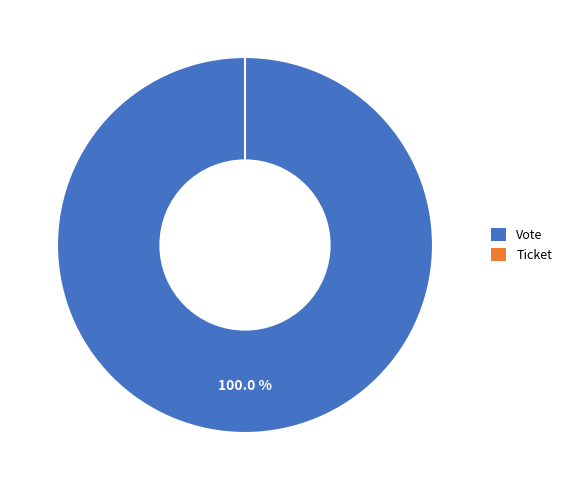

To the nearest percent, what portion does Vote represent?

100%